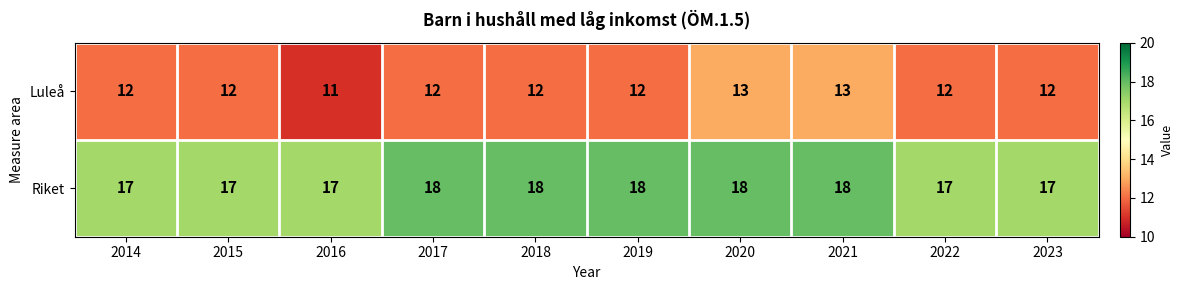

What is the approximate value of Riket at 2017?

18